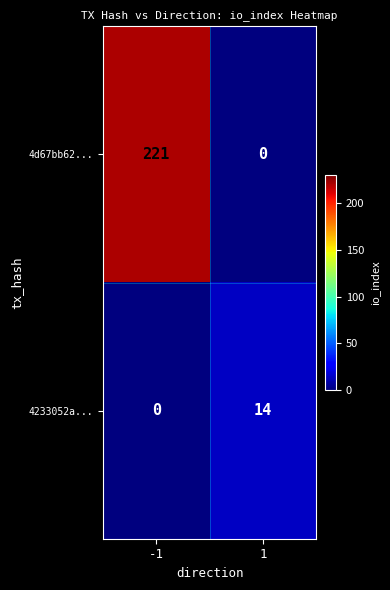

What is the difference between the highest and lowest values at 1?

14